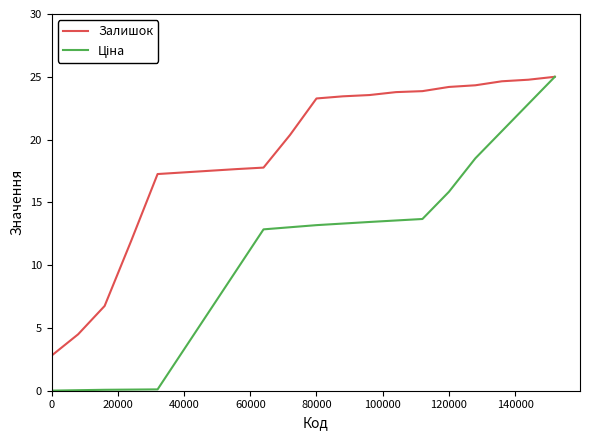

Which series has the largest total across all categories?

Залишок